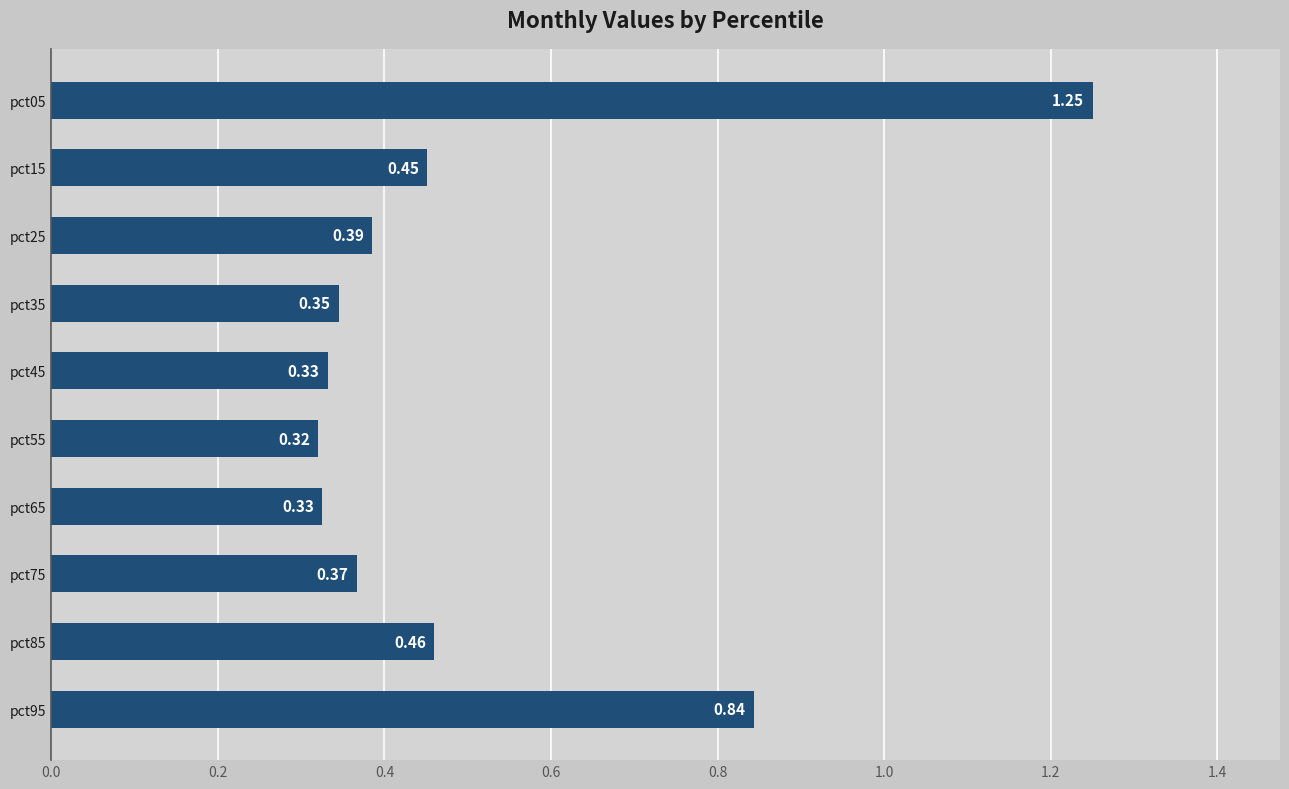

What is the change in value from pct65 to pct95?

+0.5